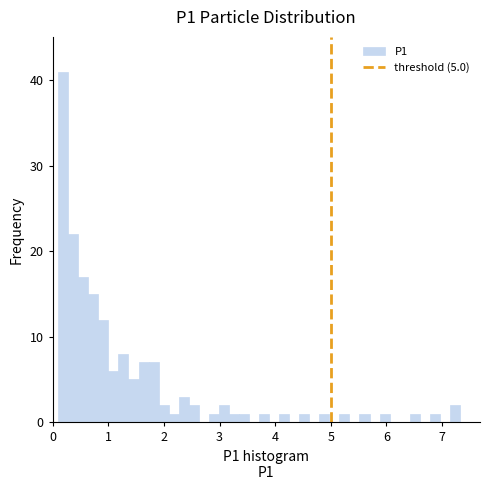

Read against the x-axis, roughly where is the centre of the tallest bar?

0.2